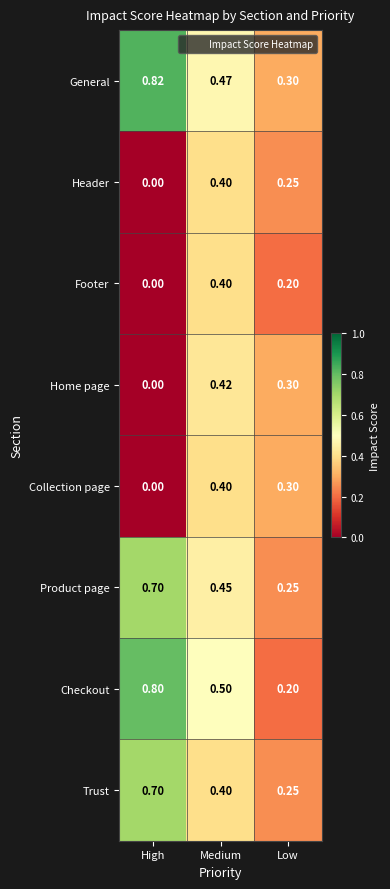

Which series has the largest total across all categories?

General